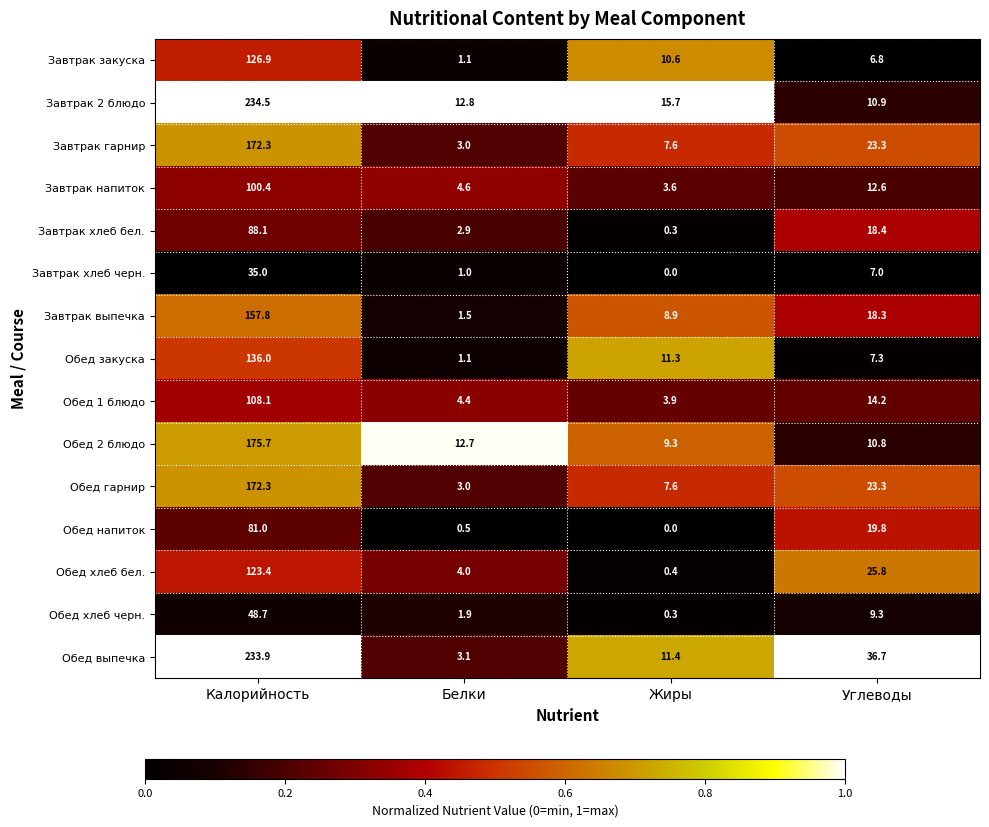

True or false: Завтрак выпечка has a value of 157.8 at Калорийность.

True